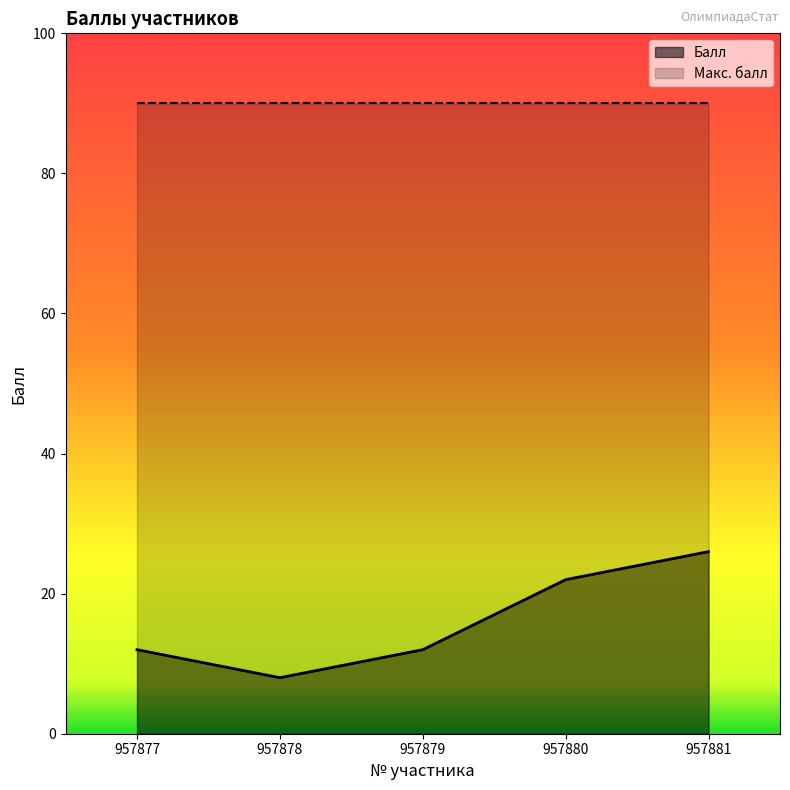

What is the value of the 3rd point from the left?

12